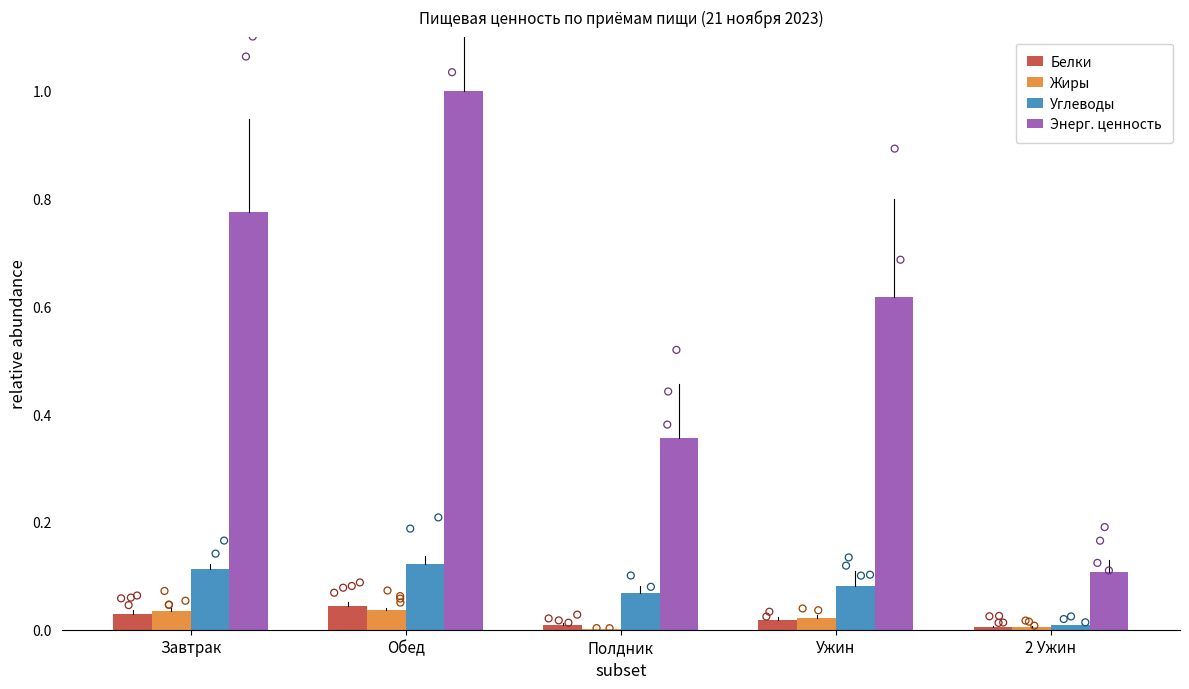

What are all the series names shown in the legend?

Белки, Жиры, Углеводы, Энерг. ценность